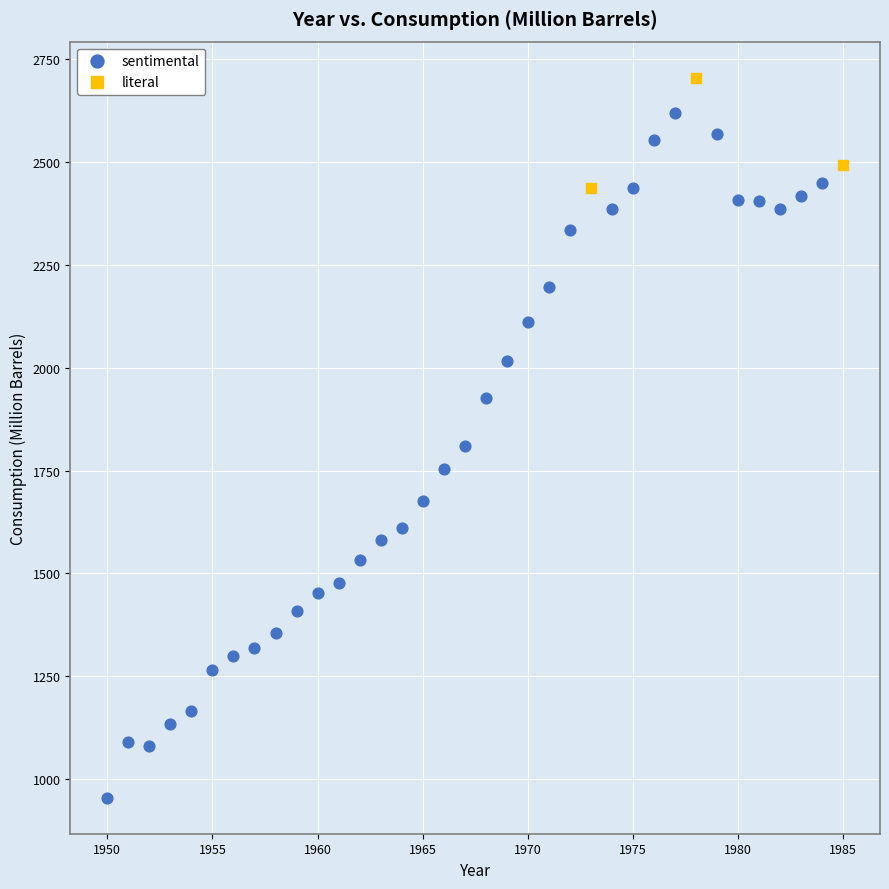

Which series contains the lowest Y value?

sentimental